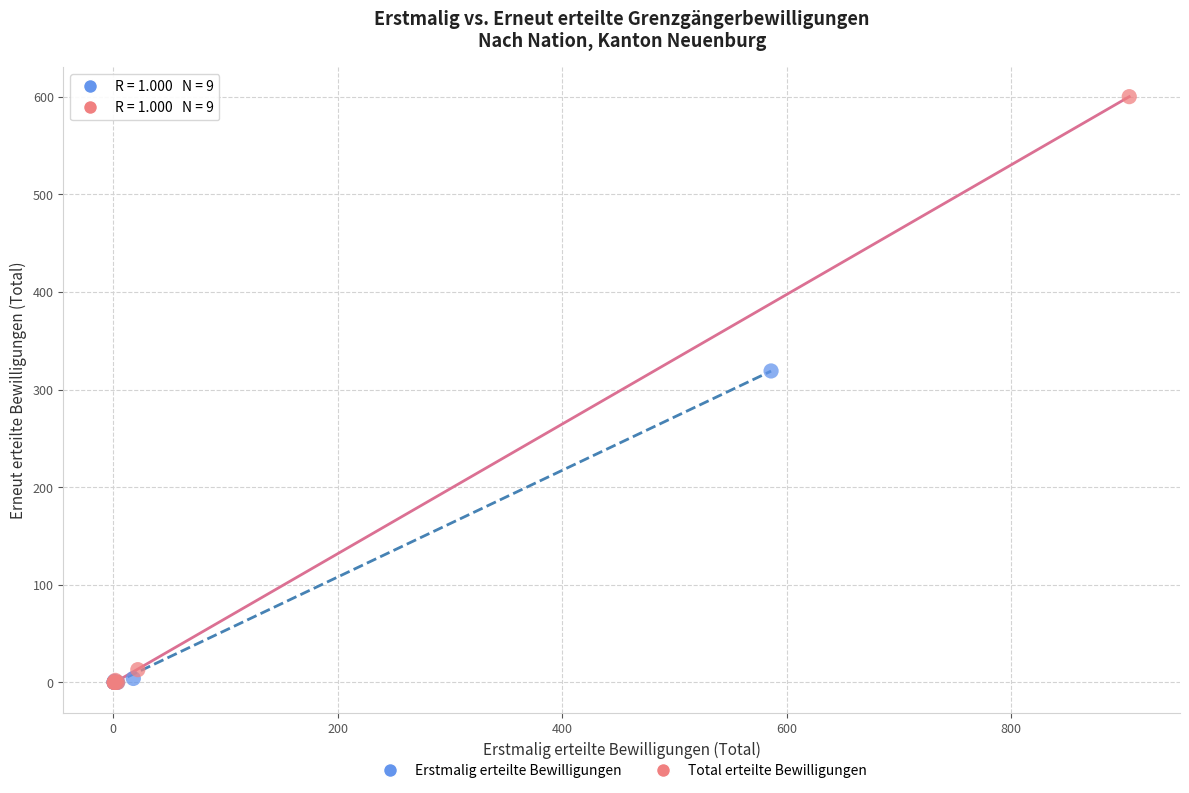

Which series has the largest Y range (max minus min)?

Total erteilte Bewilligungen